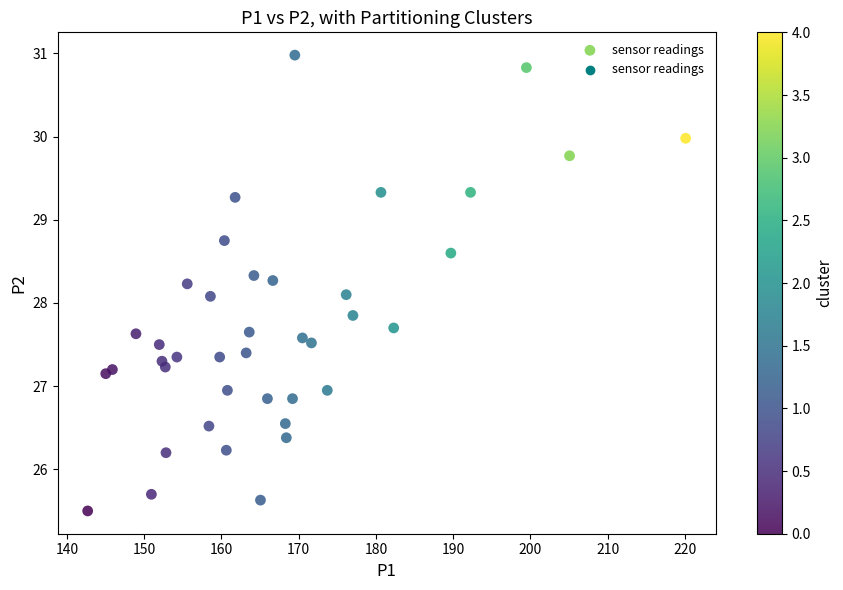

What is the range of X values (max minus min)?

77.4